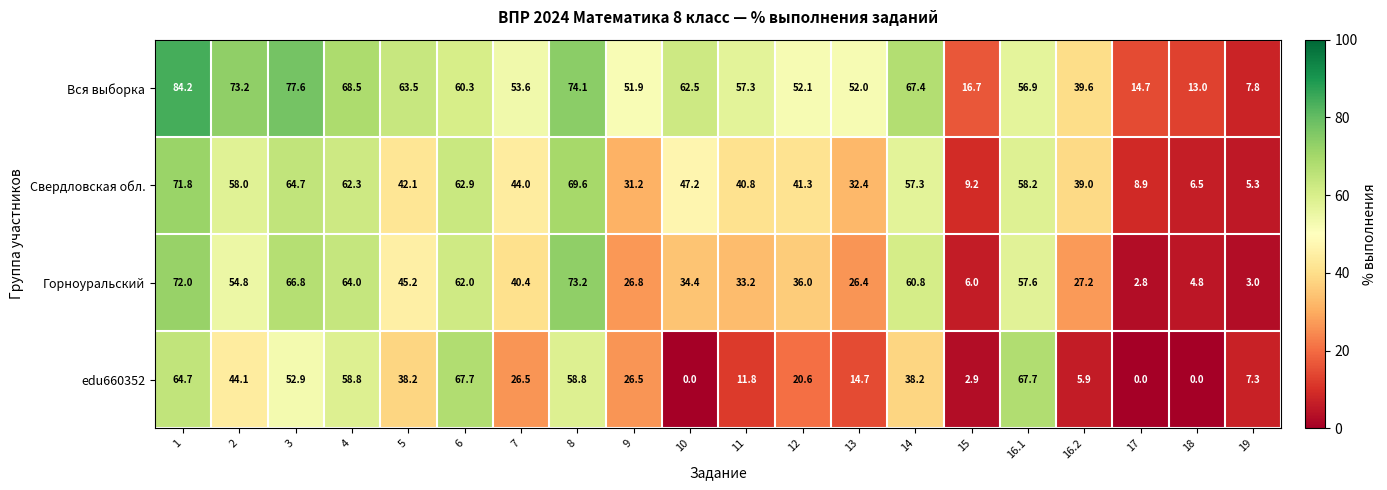

The value of Горноуральский at 16.1 is 35.2. True or false?

False